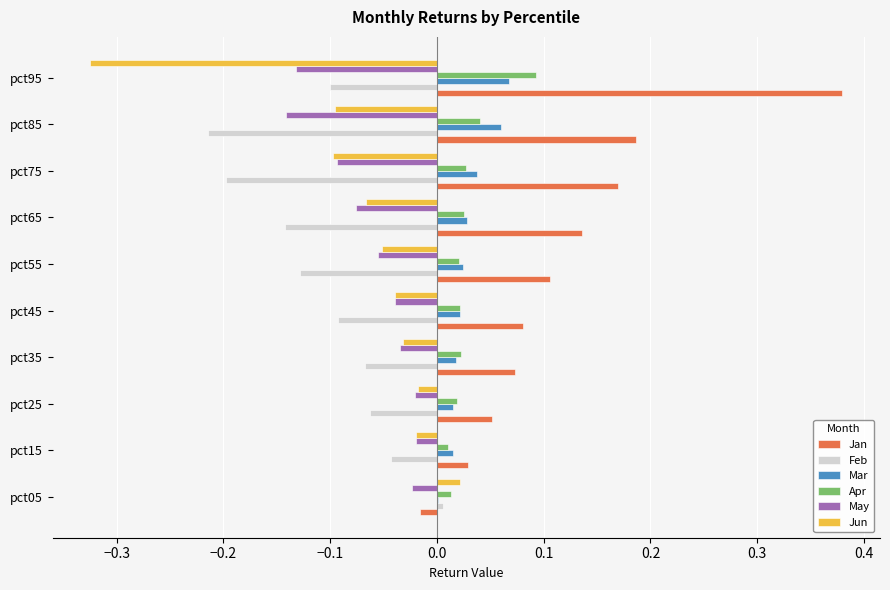

True or false: Jun has a value of -0.1 at pct85.

True